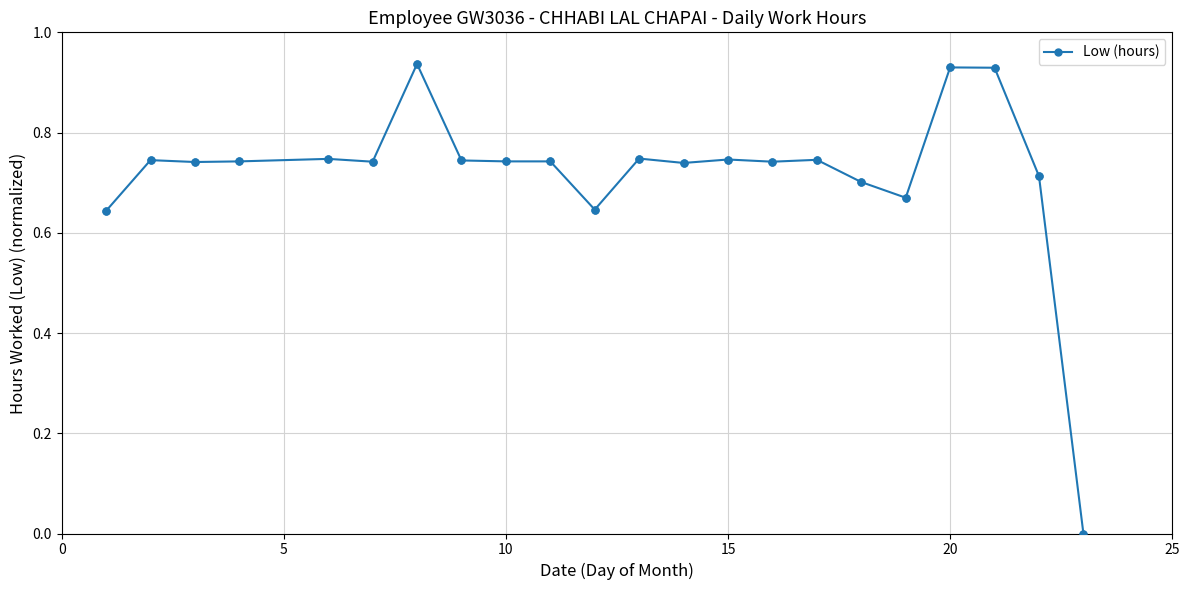

True or false: there are more than 1 points higher than both neighbors.

True